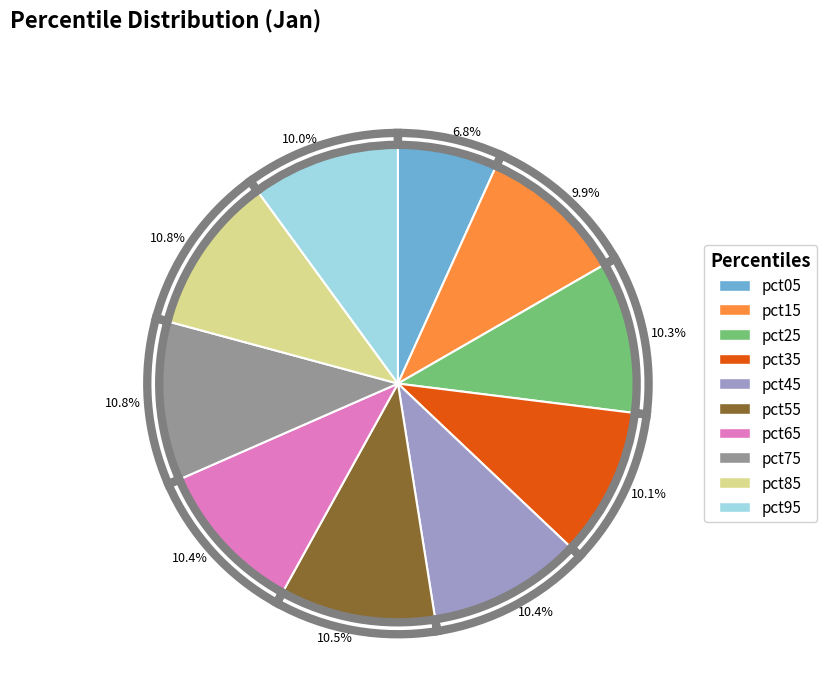

What percentage is the pct45 slice, to the nearest percent?

10%